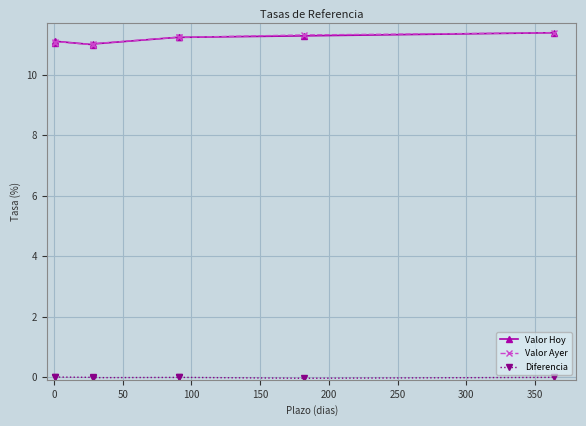

What is the total value across all series at 200?

22.5